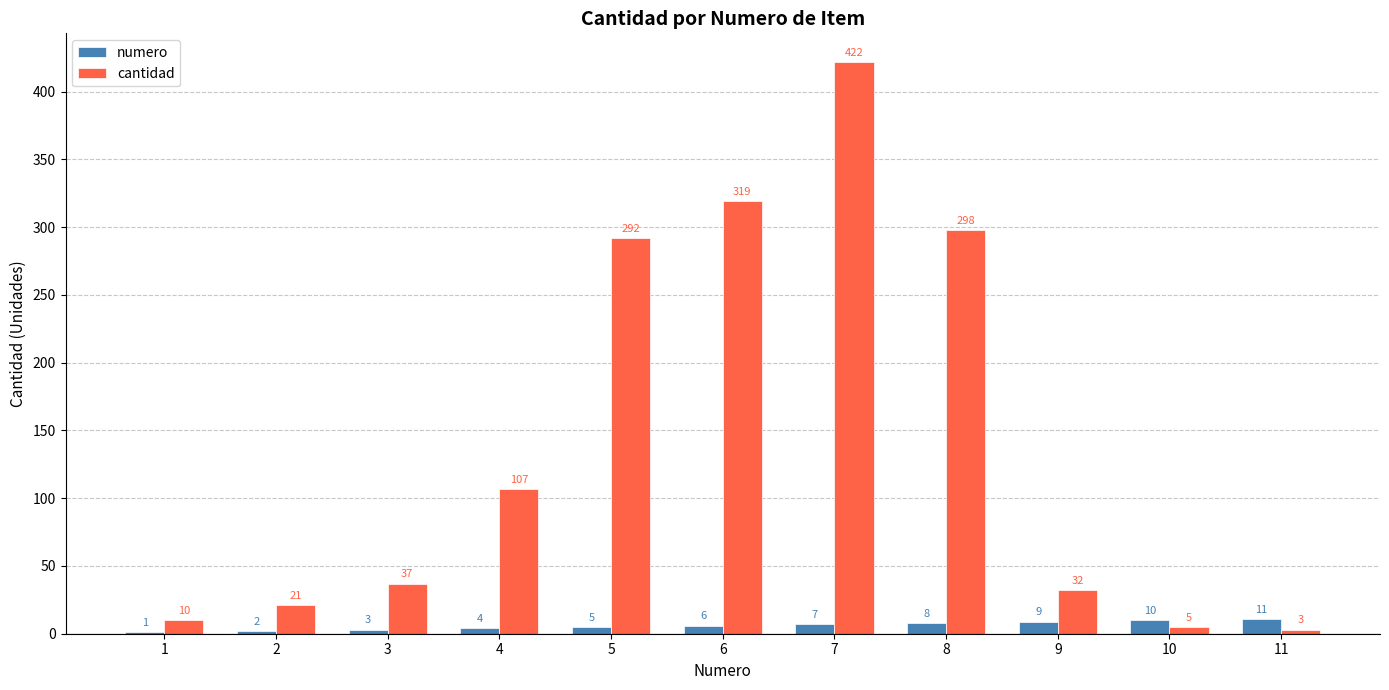

The cantidad series shows 32 at 9. True or false?

True